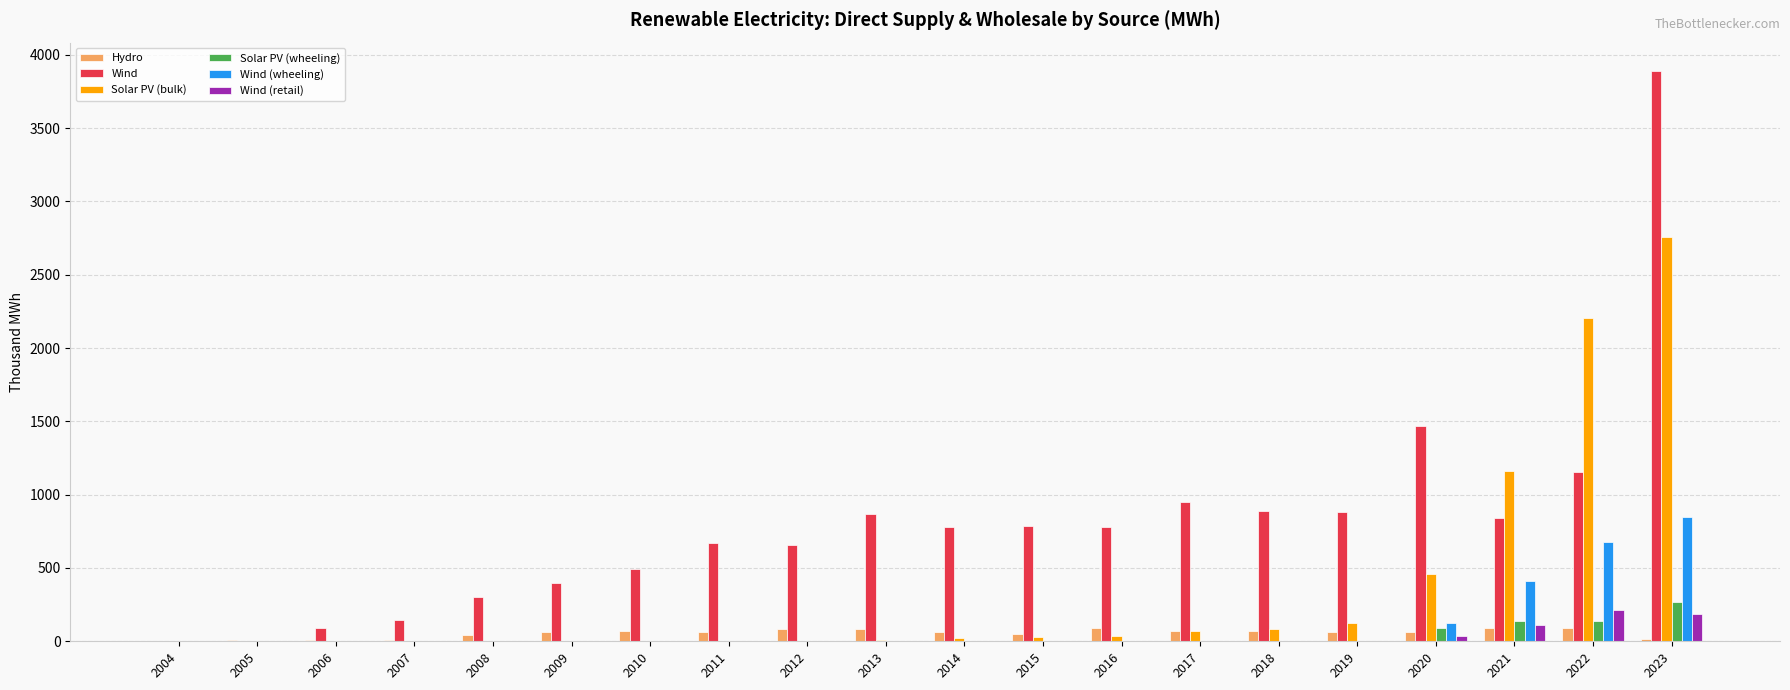

Which series has the largest range (max minus min)?

Wind